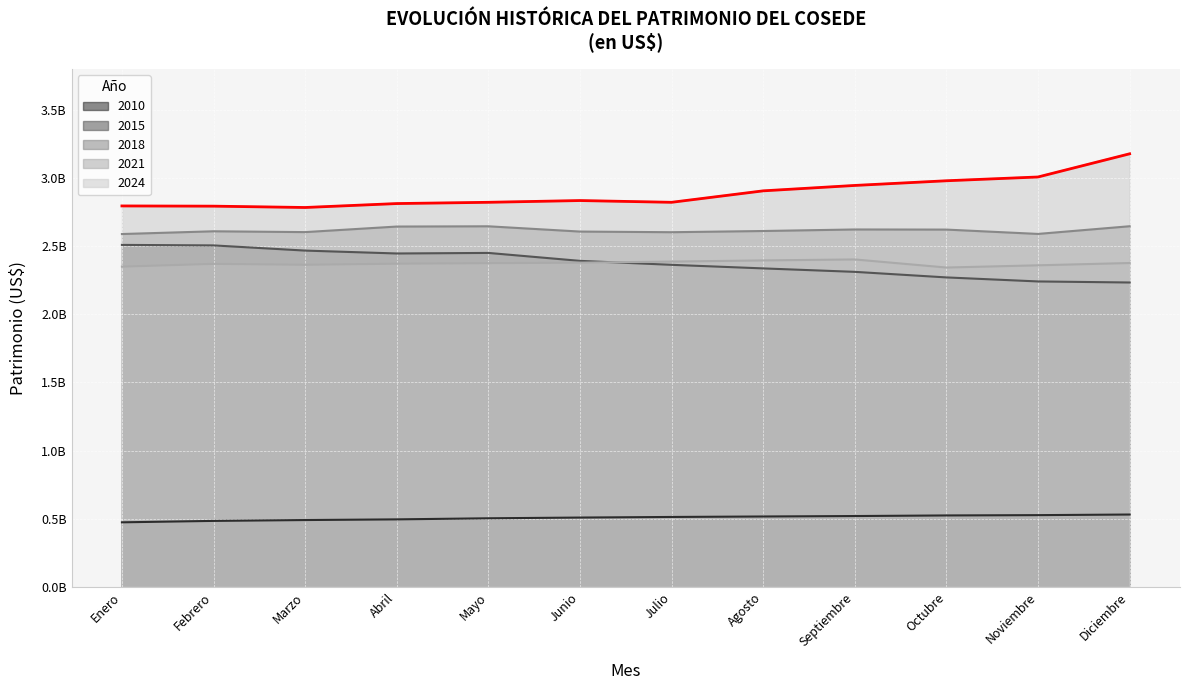

True or false: 2015 and 2018 intersect in this chart.

False